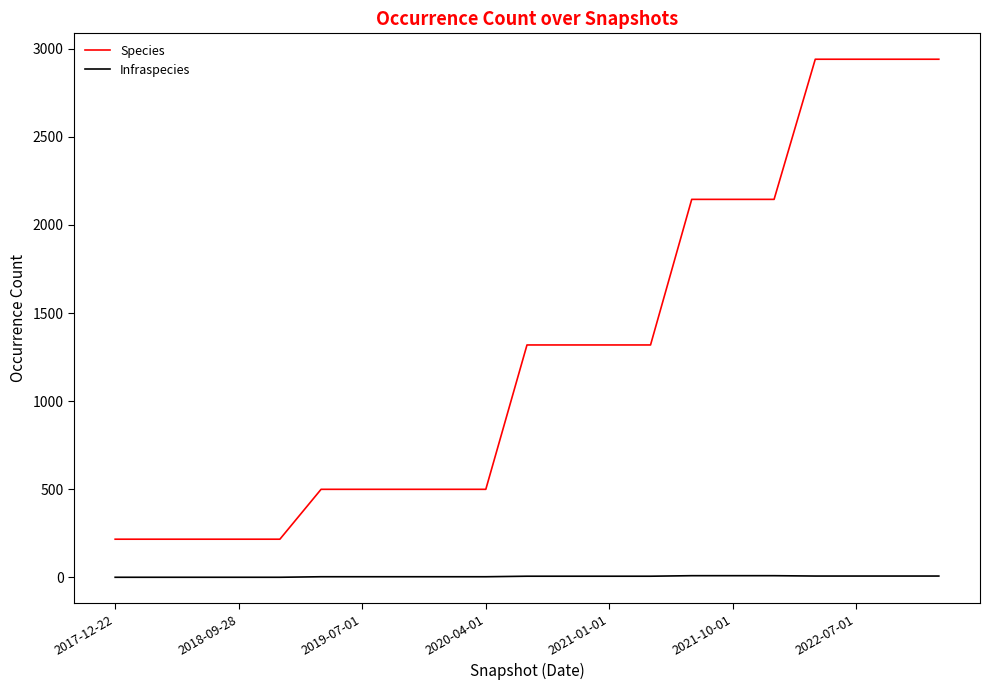

True or false: Species and Infraspecies intersect in this chart.

False